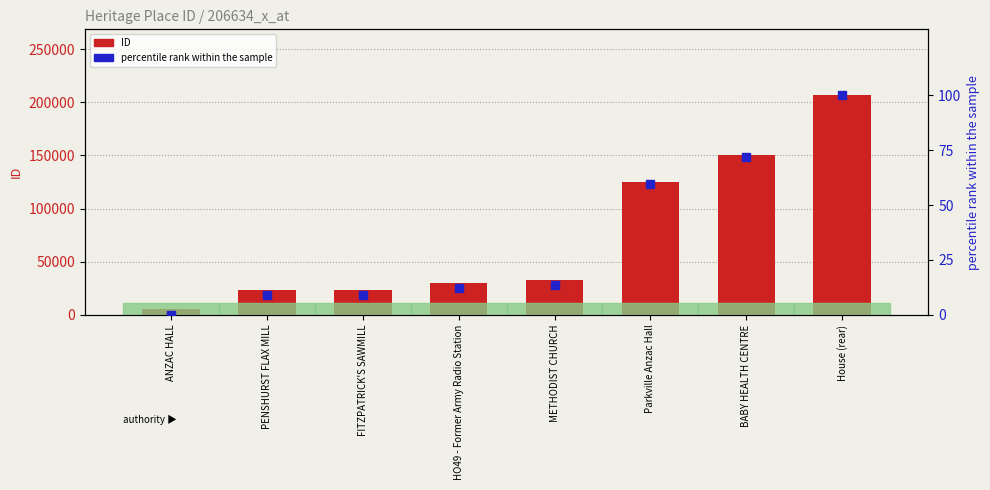

Is the value of percentile rank within the sample at ANZAC HALL greater than the value of ID at HO49 - Former Army Radio Station?

No